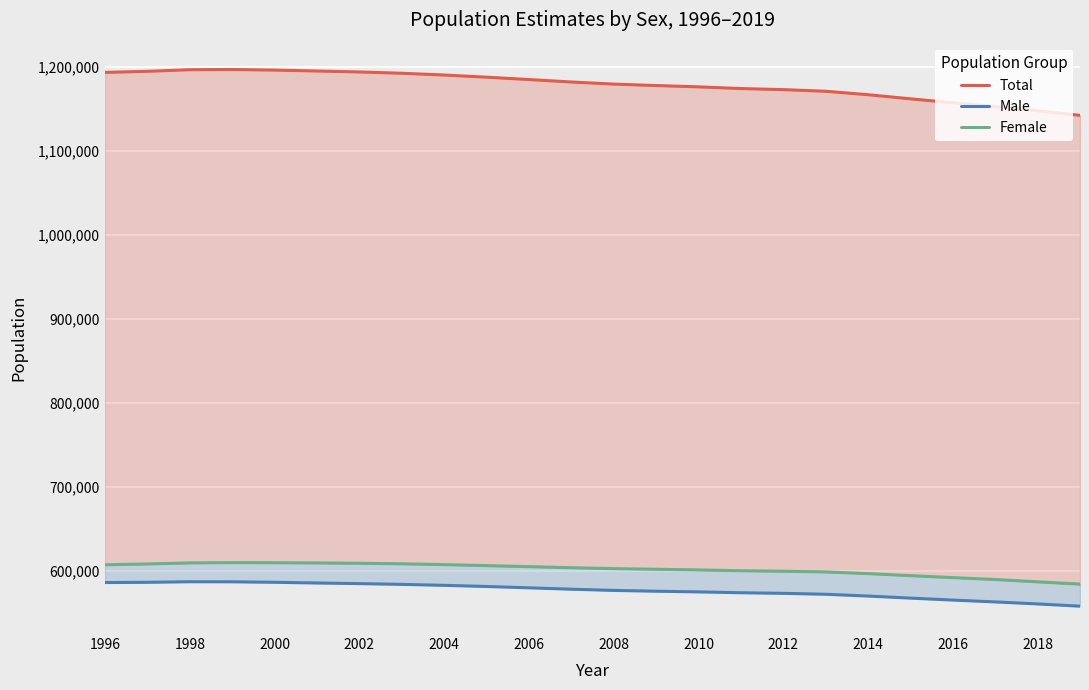

How many interior local peaks does the Total series have?

1